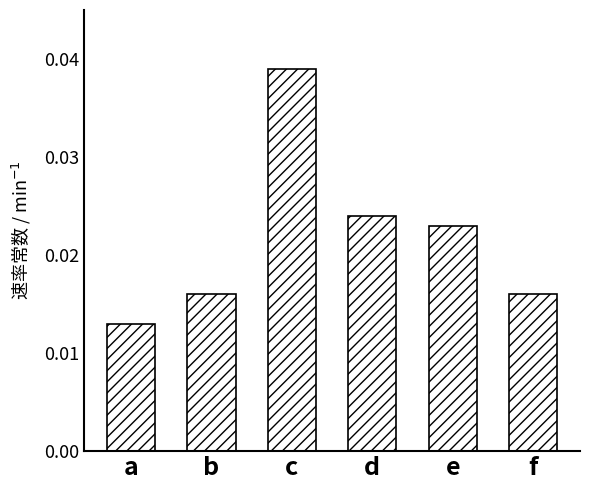

How many bars are there in total?

6